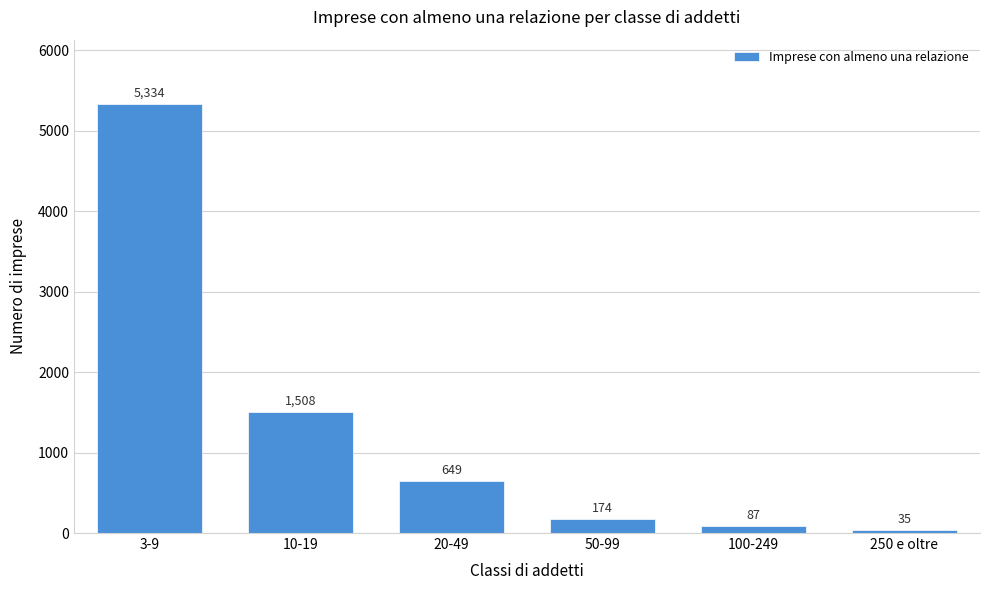

Reading left to right, list all the values displayed in this chart.

3-9=5334	10-19=1508	20-49=649	50-99=174	100-249=87	250 e oltre=35